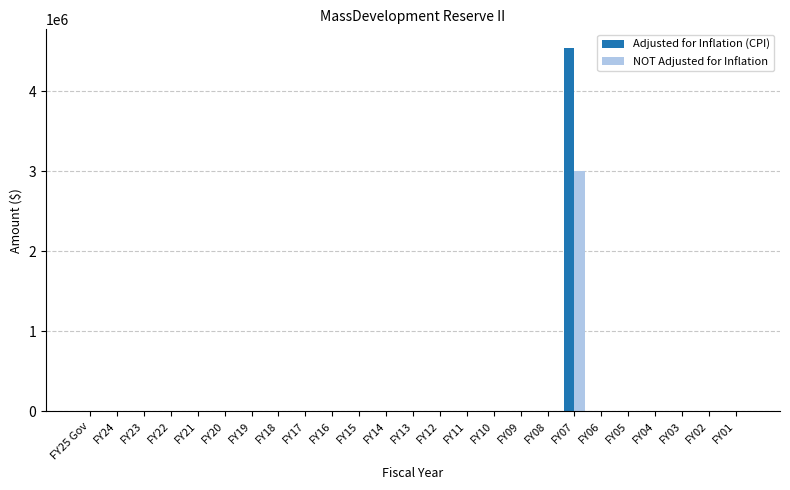

At which category is the sum across all series the highest?

FY07